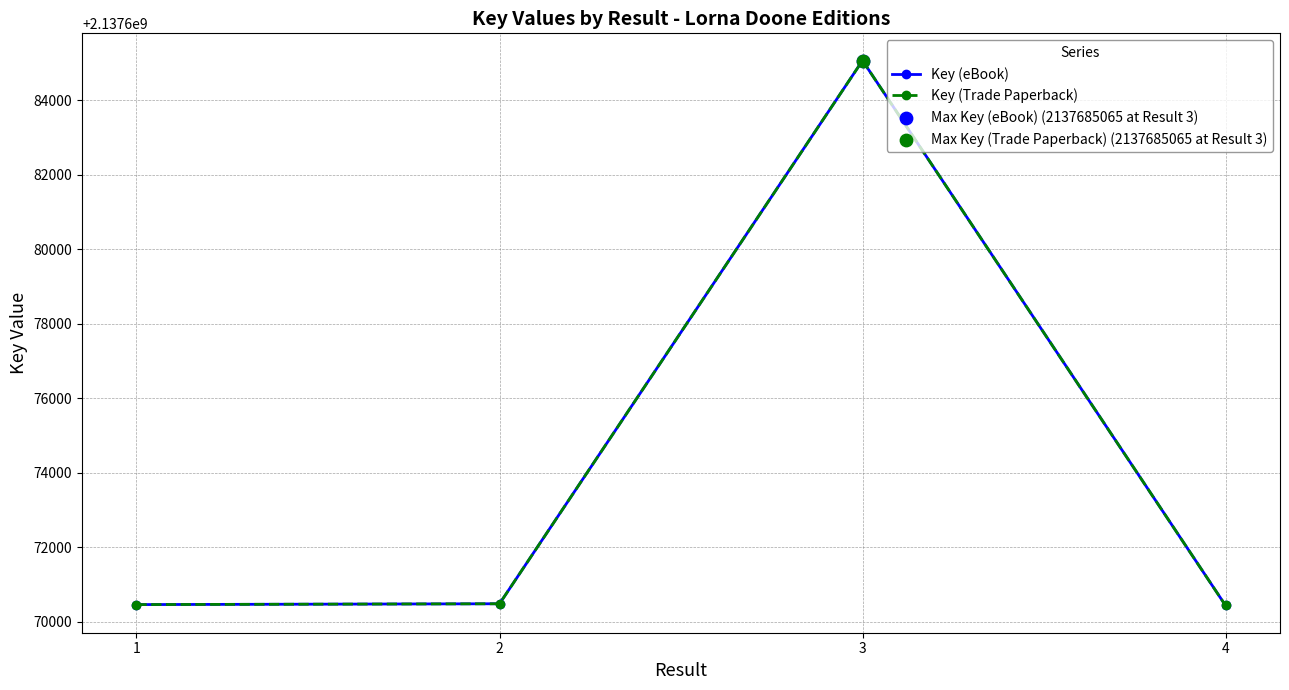

At how many categories does at least one series exceed 2137684482?

1